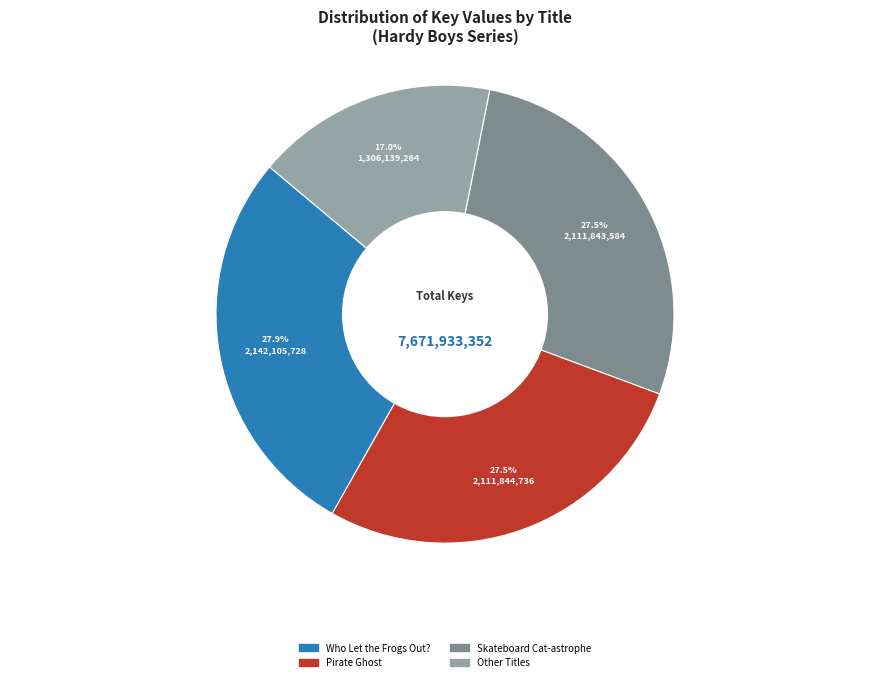

Do Pirate Ghost and Skateboard Cat-astrophe together represent more than half of the pie?

Yes